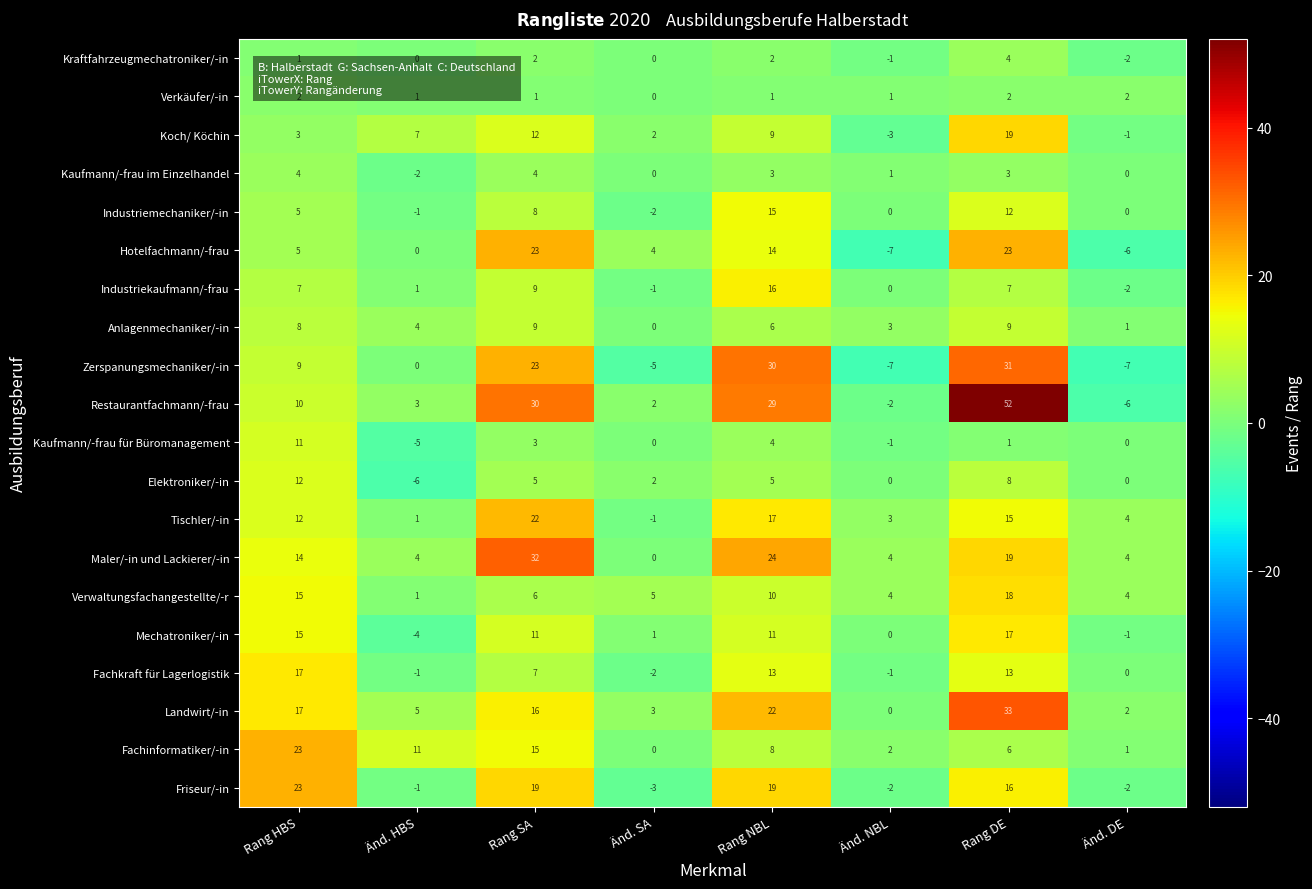

Where does the Kaufmann/-frau für Büromanagement series first go above 1?

Rang HBS